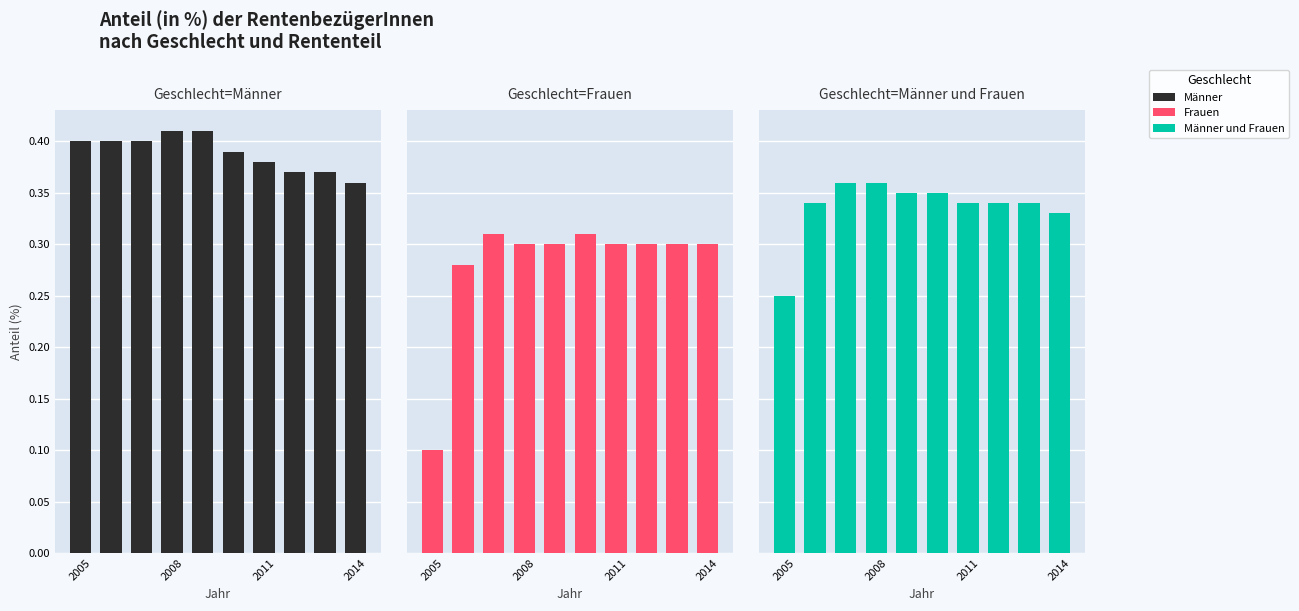

What is the difference between the highest and lowest values at 2011?

0.1